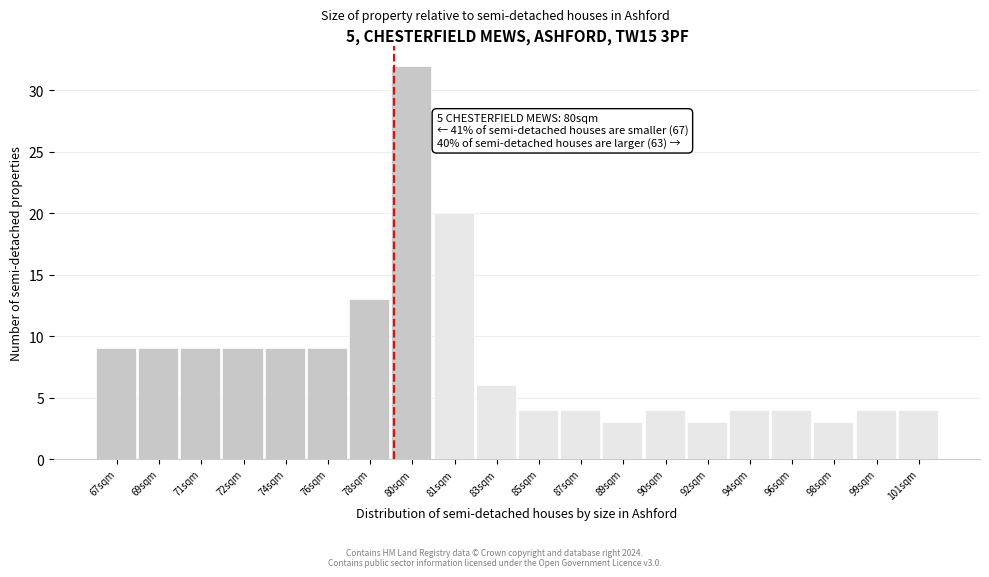

Reading left to right, extract all data points from this chart.

9	9	9	9	9	9	13	32	20	6	4	4	3	4	3	4	4	3	4	4